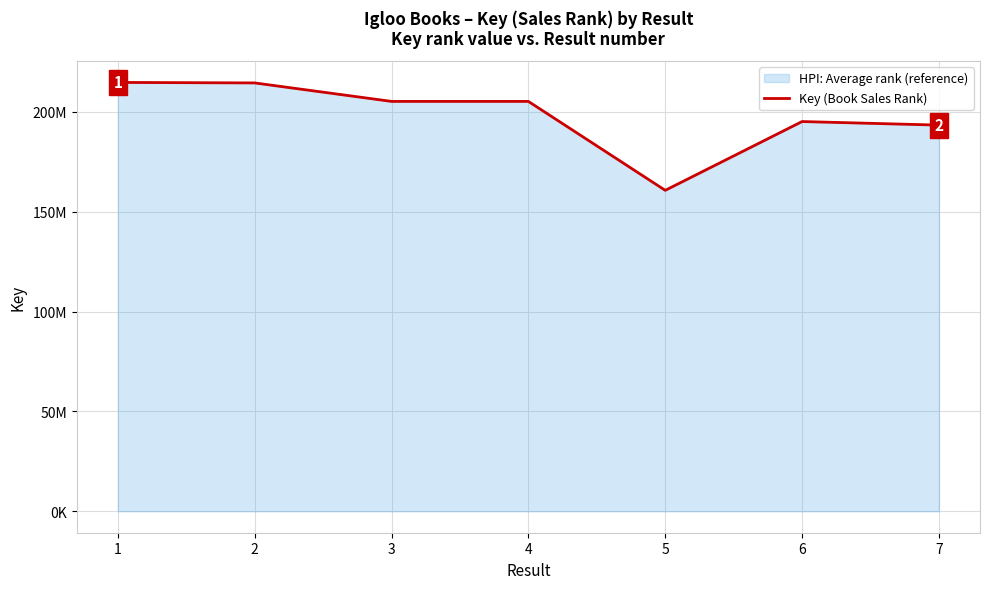

Reading left to right, transcribe all the data shown in this chart.

1=214692200	2=214439770	3=205188668	4=205188078	5=160669428	6=195106306	7=193322133